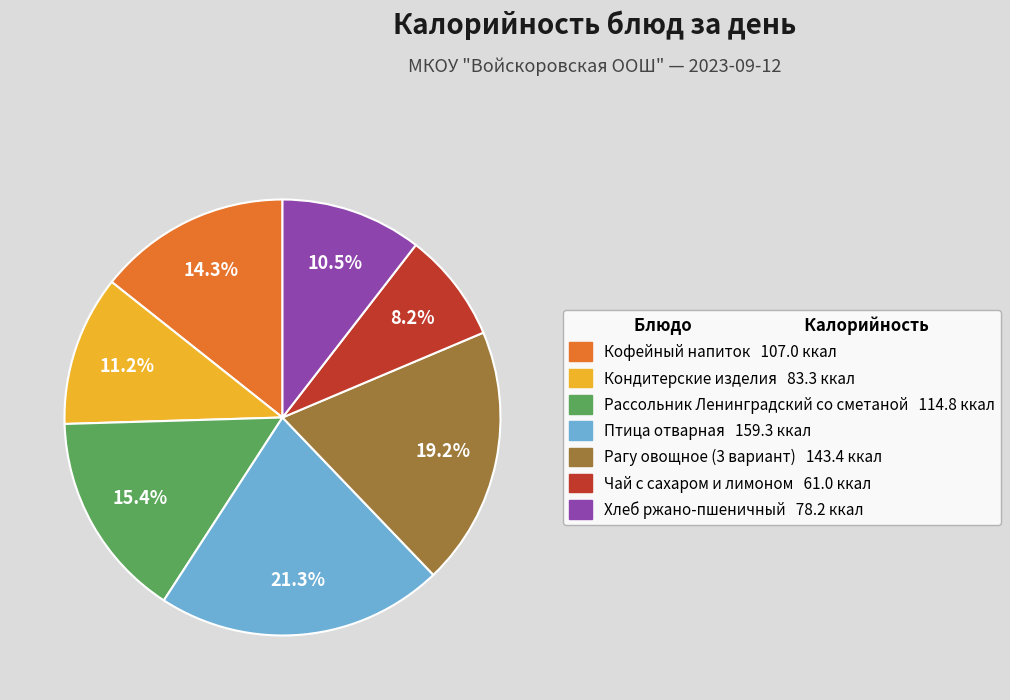

Does Кондитерские изделия represent more than half of the total?

No